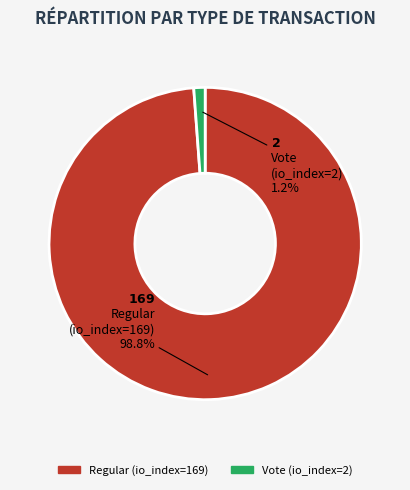

Which category has the biggest portion of the pie?

Regular (io_index=169)